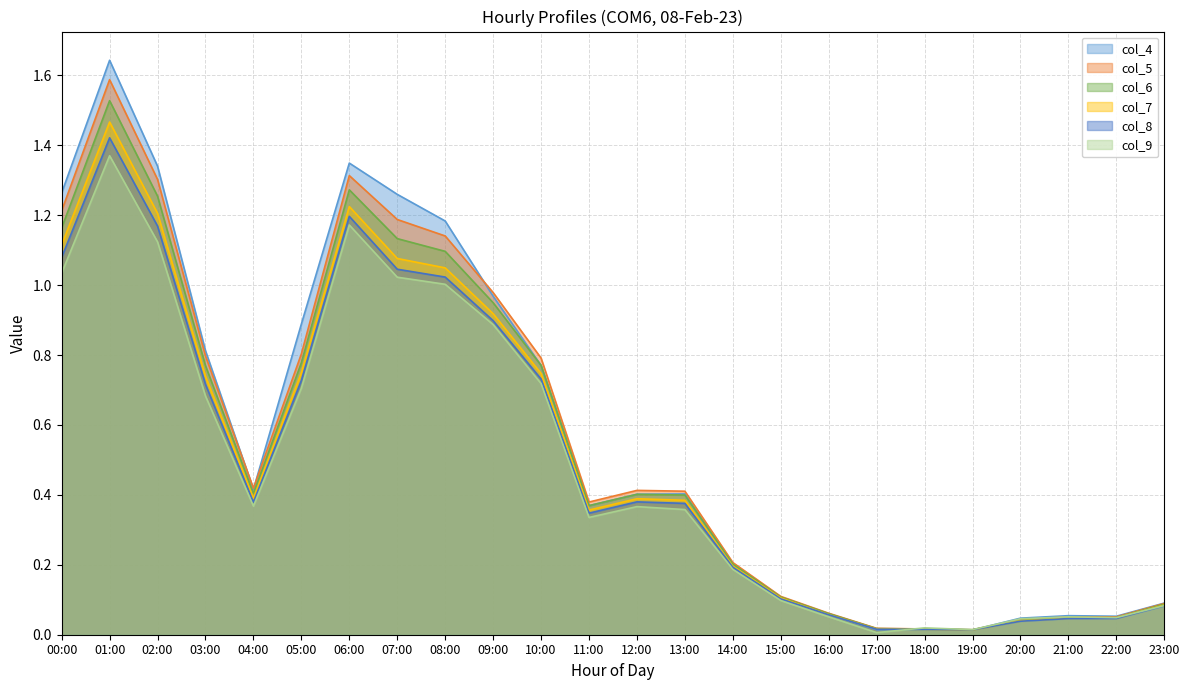

Rank the series at 03:00 from lowest to highest value.

col_9, col_8, col_7, col_6, col_5, col_4